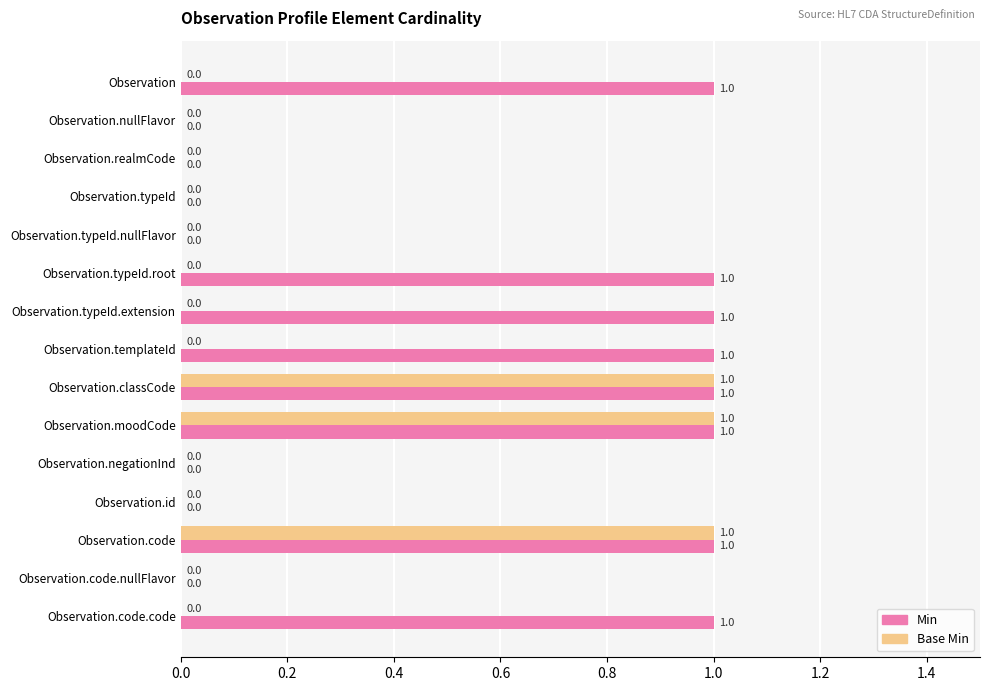

What is the sum of all Base Min values?

3